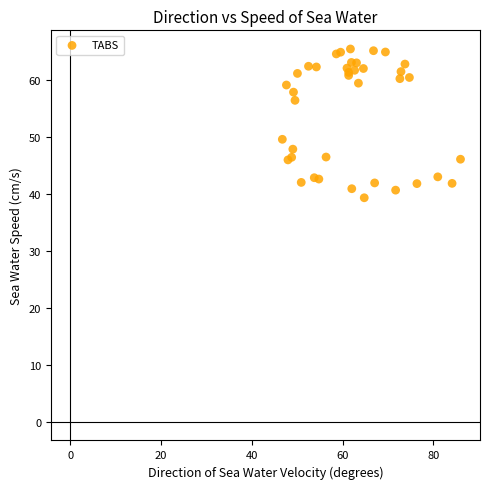

What Y value in the scatter plot is closest to 52?

49.5